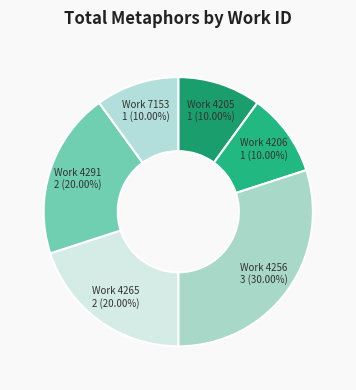

Does Work 4291 account for over 50% of the chart?

No